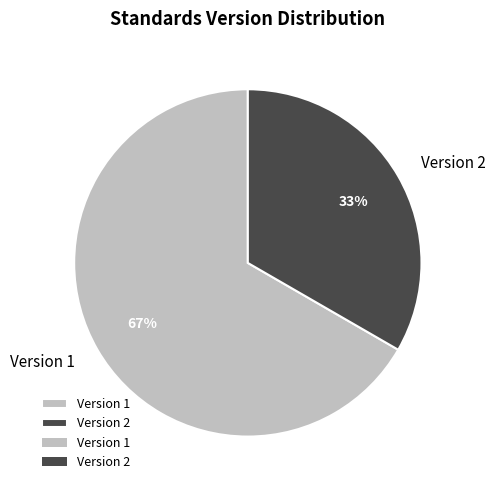

Does any single category account for the majority?

Yes